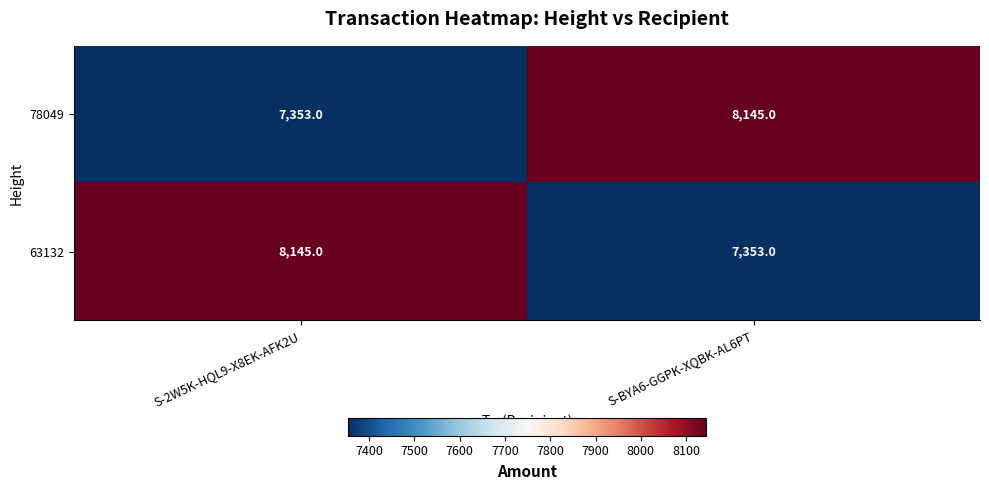

What is the approximate value of 63132 at S-BYA6-GGPK-XQBK-AL6PT, to the nearest 50?

7350